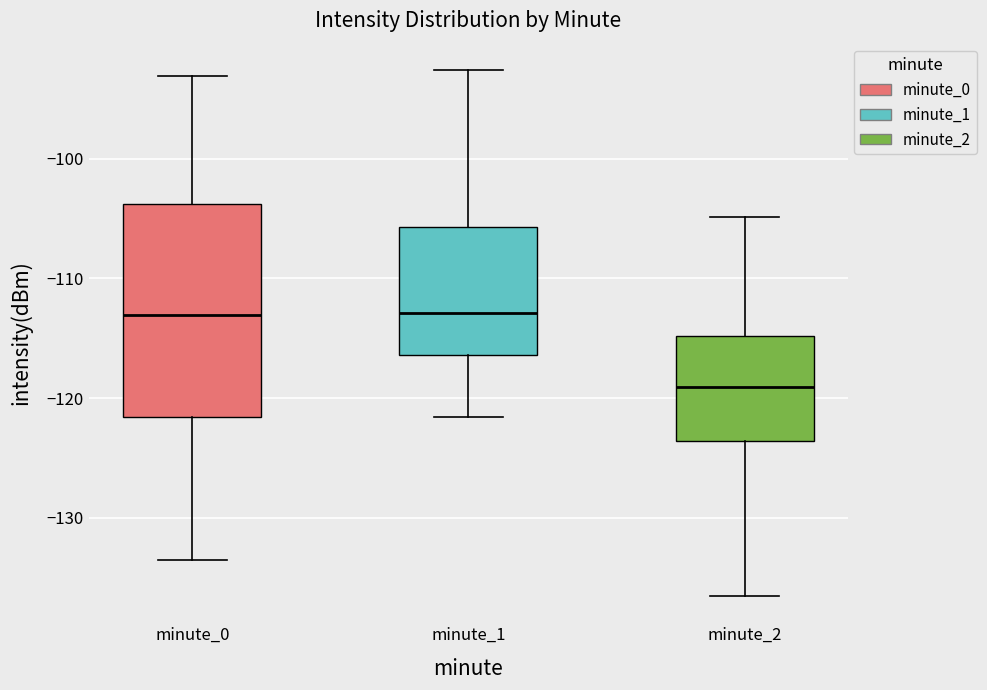

Which box's median line is the lowest?

minute_2